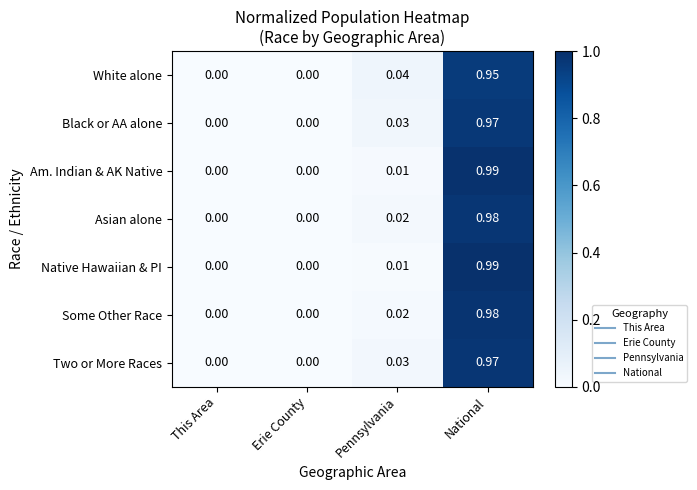

At which category is the sum across all series the highest?

National